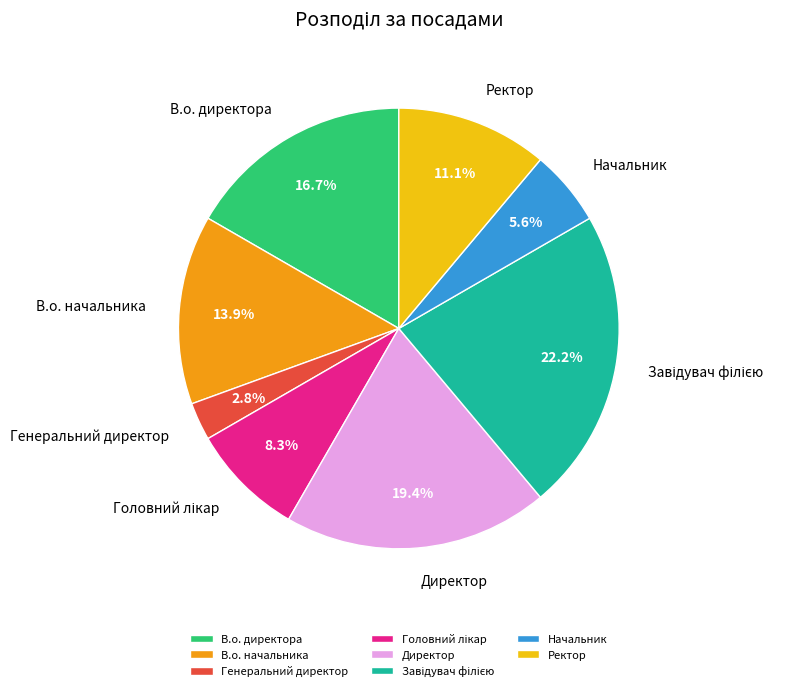

To the nearest percent, what percentage of the pie is Директор?

19%